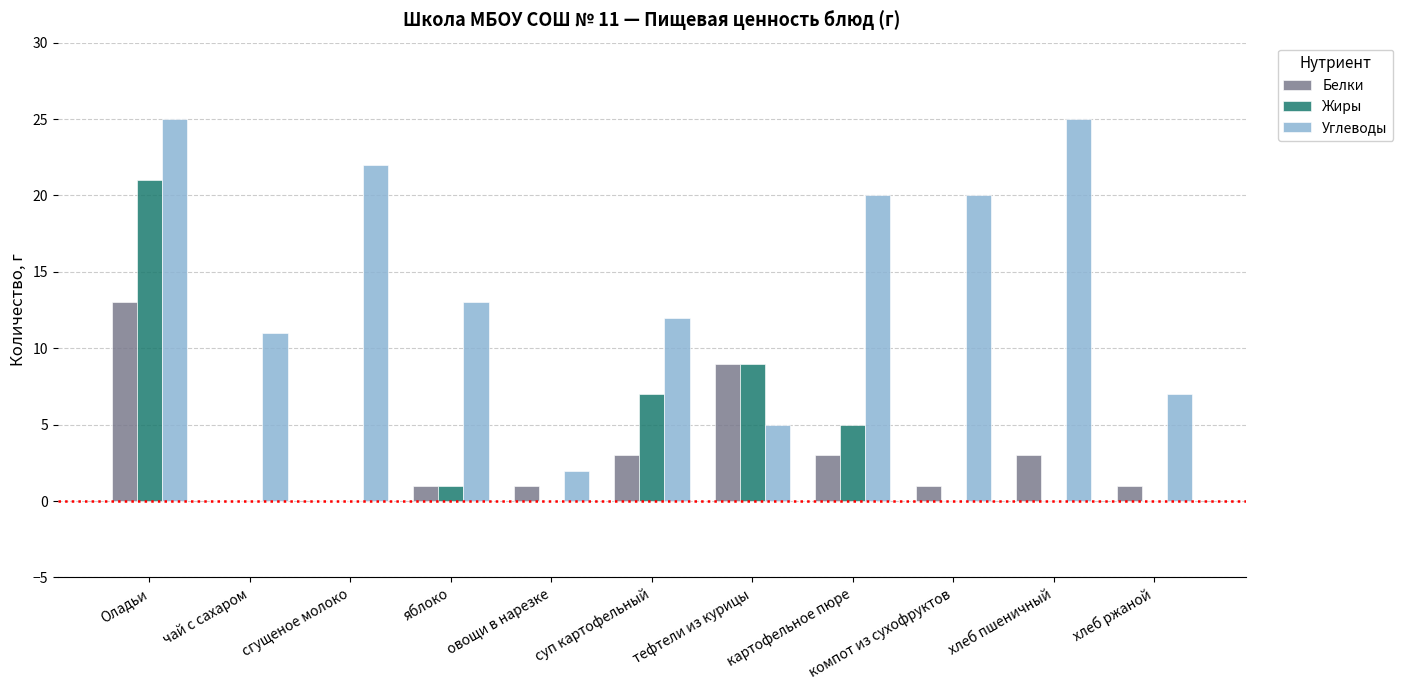

Which series has the widest spread of values?

Углеводы